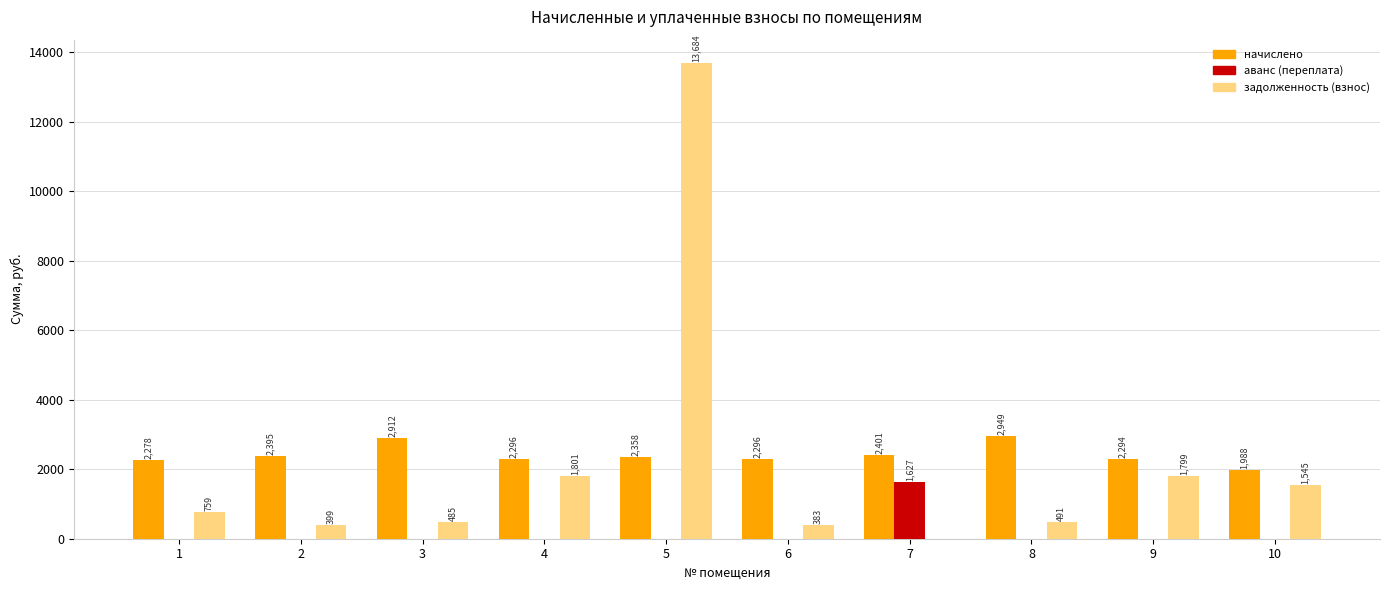

Which series has the largest range (max minus min)?

задолженность (взнос)